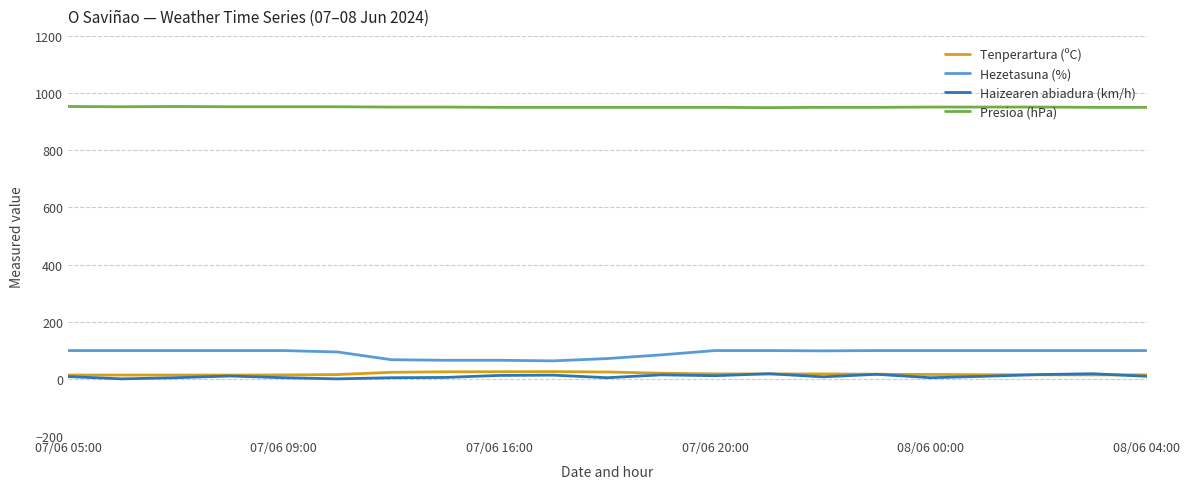

Which series has the largest total across all categories?

Presioa (hPa)